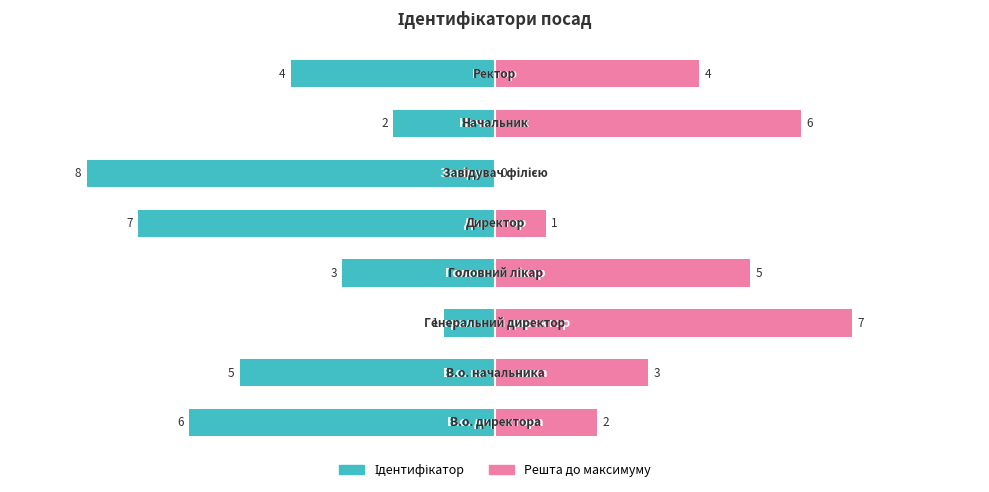

The Решта до максимуму series shows 3 at 0. True or false?

False